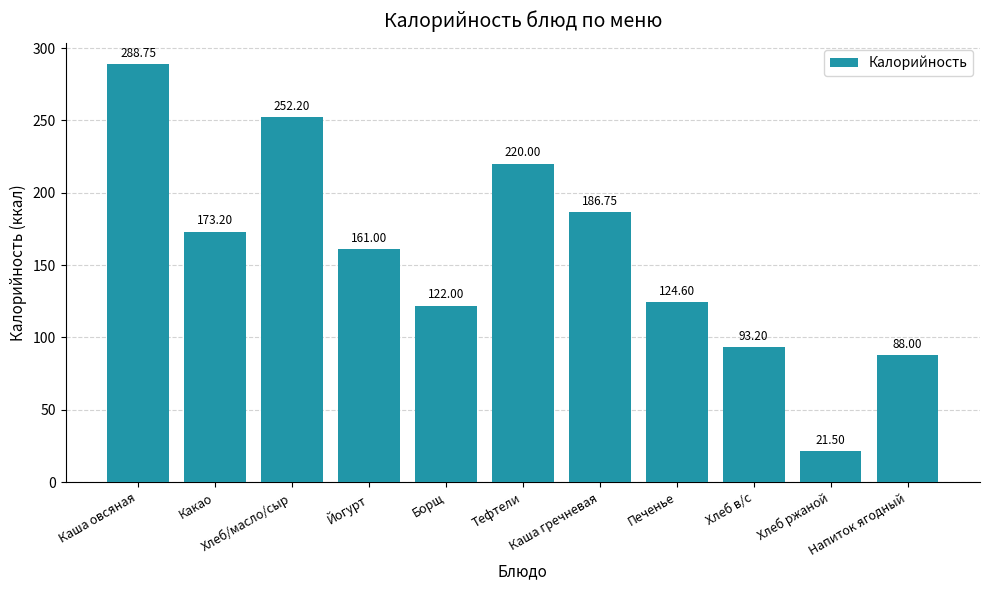

What is the label of the 9th bar from the left?

Хлеб в/с